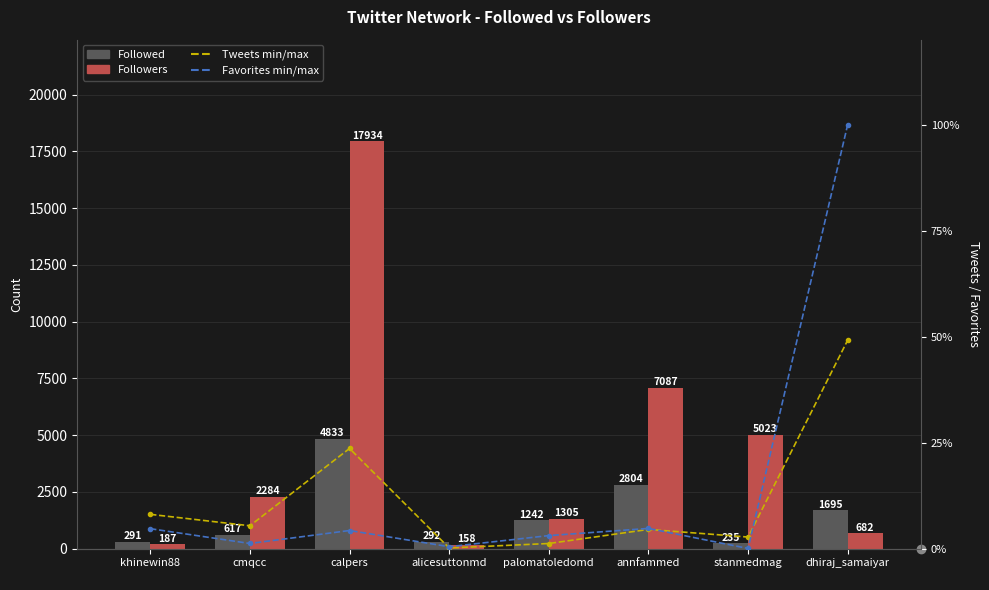

What are all the series names shown in the legend?

Followed, Followers, Tweets min/max, Favorites min/max